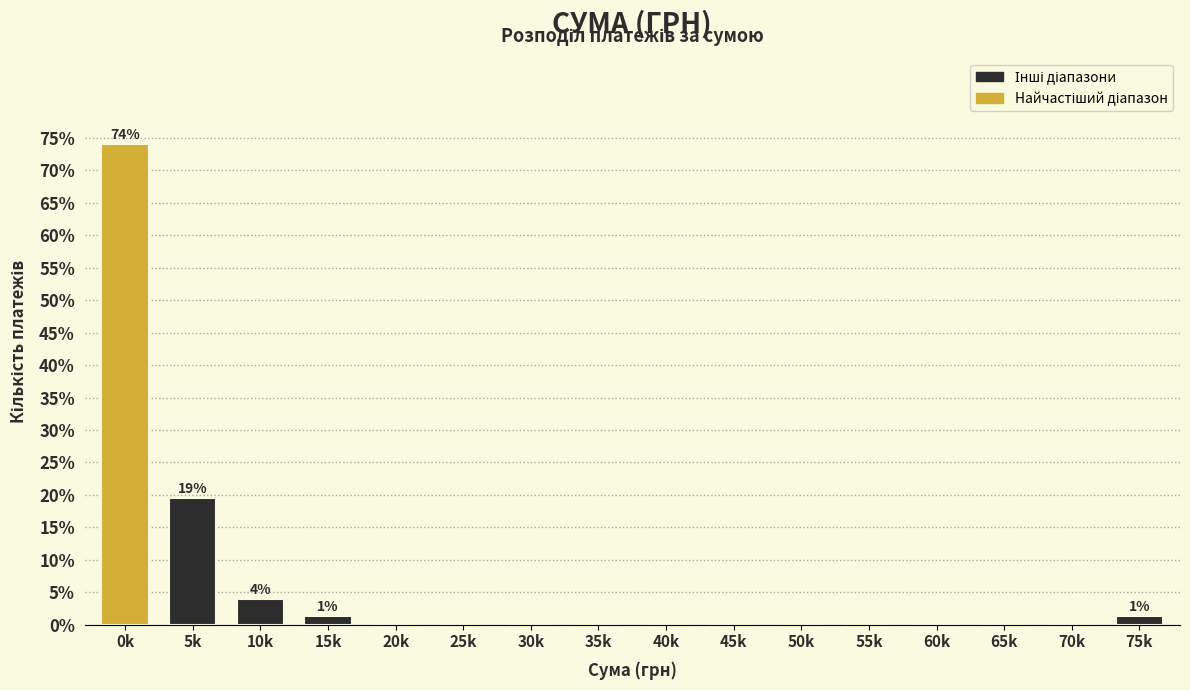

Reading left to right, what are all the values shown in this chart?

0k=74.0	5k=19.5	10k=3.9	15k=1.3	20k=0.0	25k=0.0	30k=0.0	35k=0.0	40k=0.0	45k=0.0	50k=0.0	55k=0.0	60k=0.0	65k=0.0	70k=0.0	75k=1.3